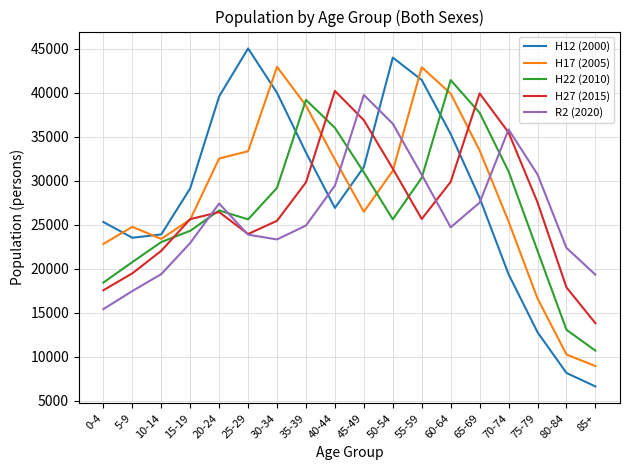

At which category does H27 (2015) reach its first local peak?

20-24